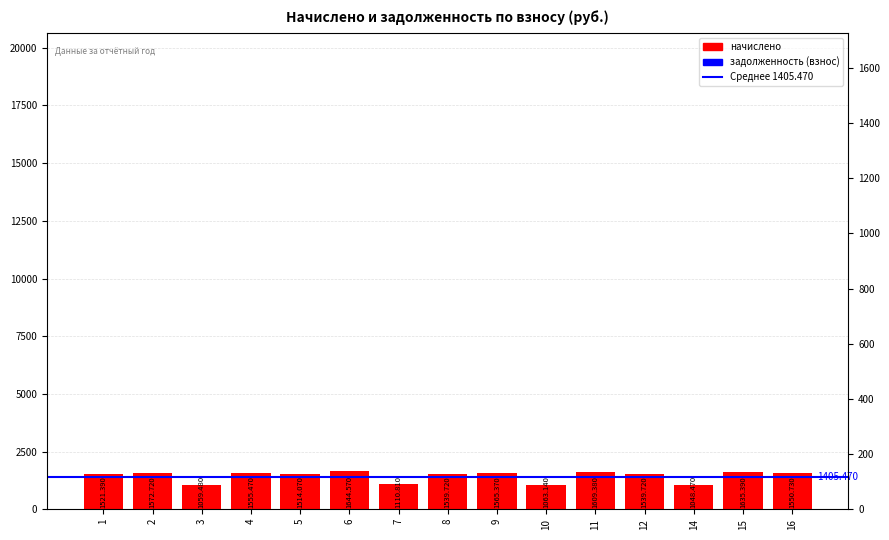

List the labels in order of value, smallest first.

14, 3, 10, 7, 5, 1, 8, 12, 16, 4, 9, 2, 11, 15, 6